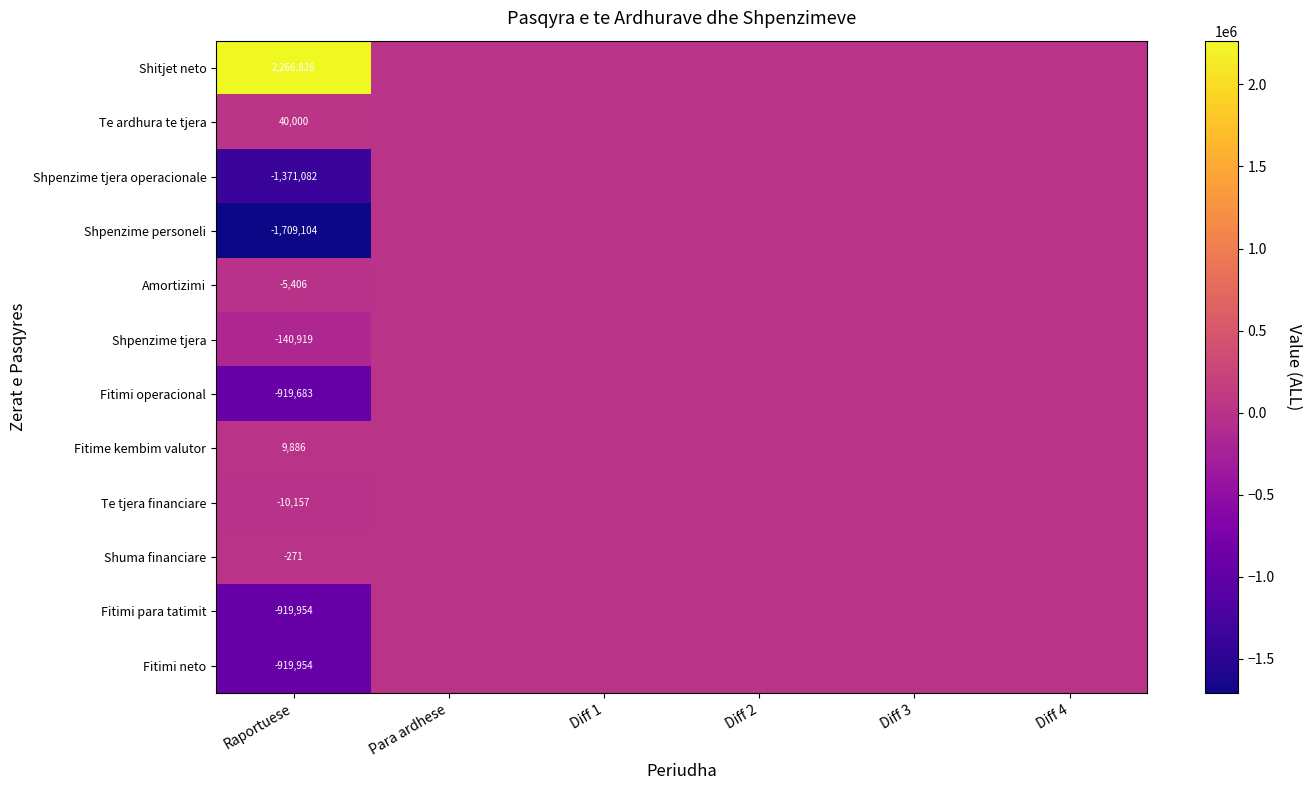

True or false: Te tjera financiare has a value of -10157 at Raportuese.

True